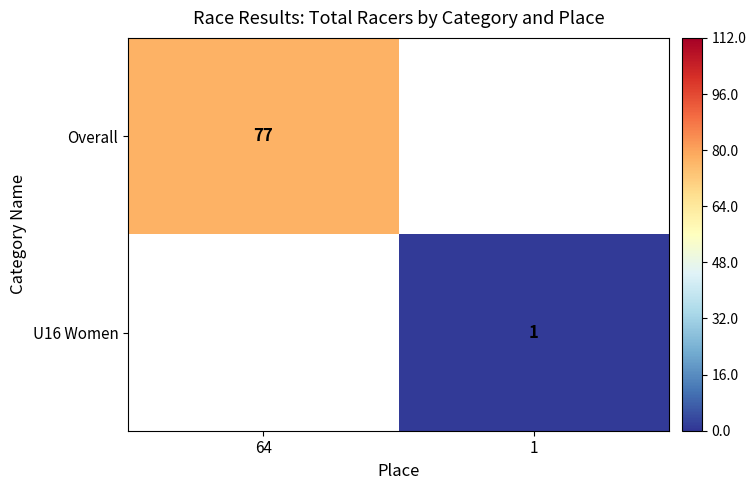

The Overall series shows 38.4 at 64. True or false?

False